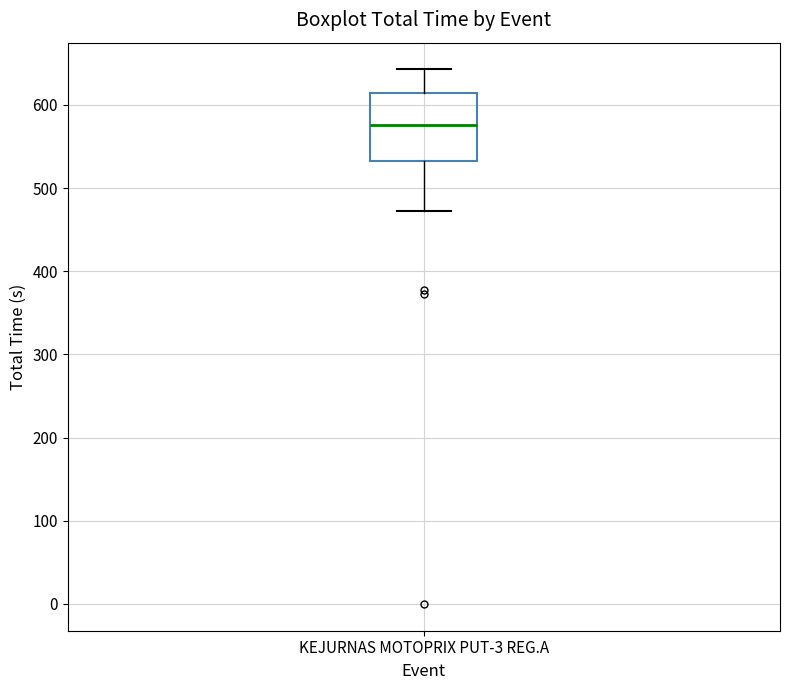

Transcribe this box plot: give where the median line is, the range the box spans, and where the two whiskers end, as read against the y-axis. The values are not printed on the chart, so give them approximately, as read against the axis.

median 580, box 530 to 610, whiskers 470 to 640